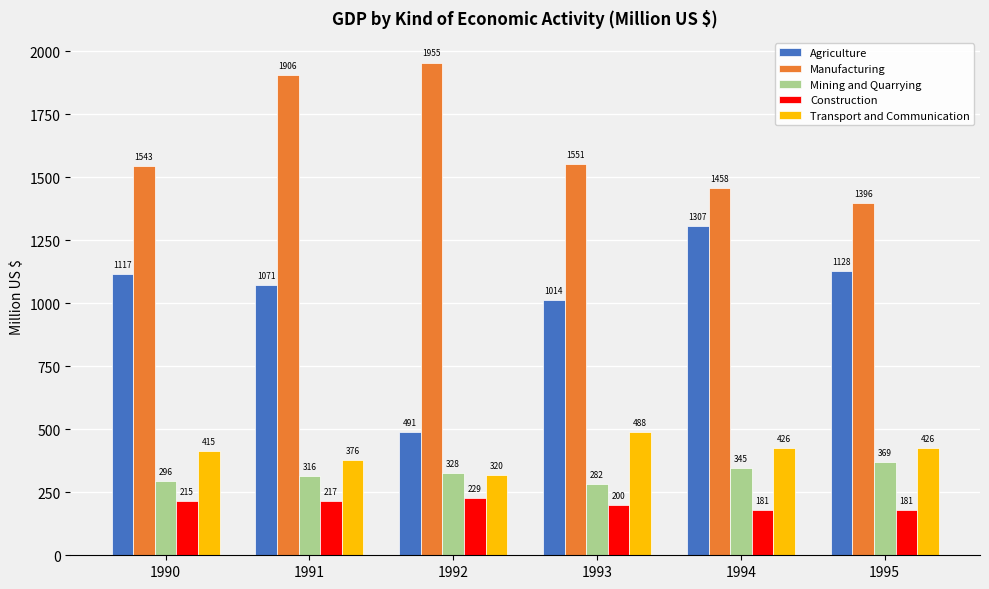

At which label is Agriculture closest to 898?

1993